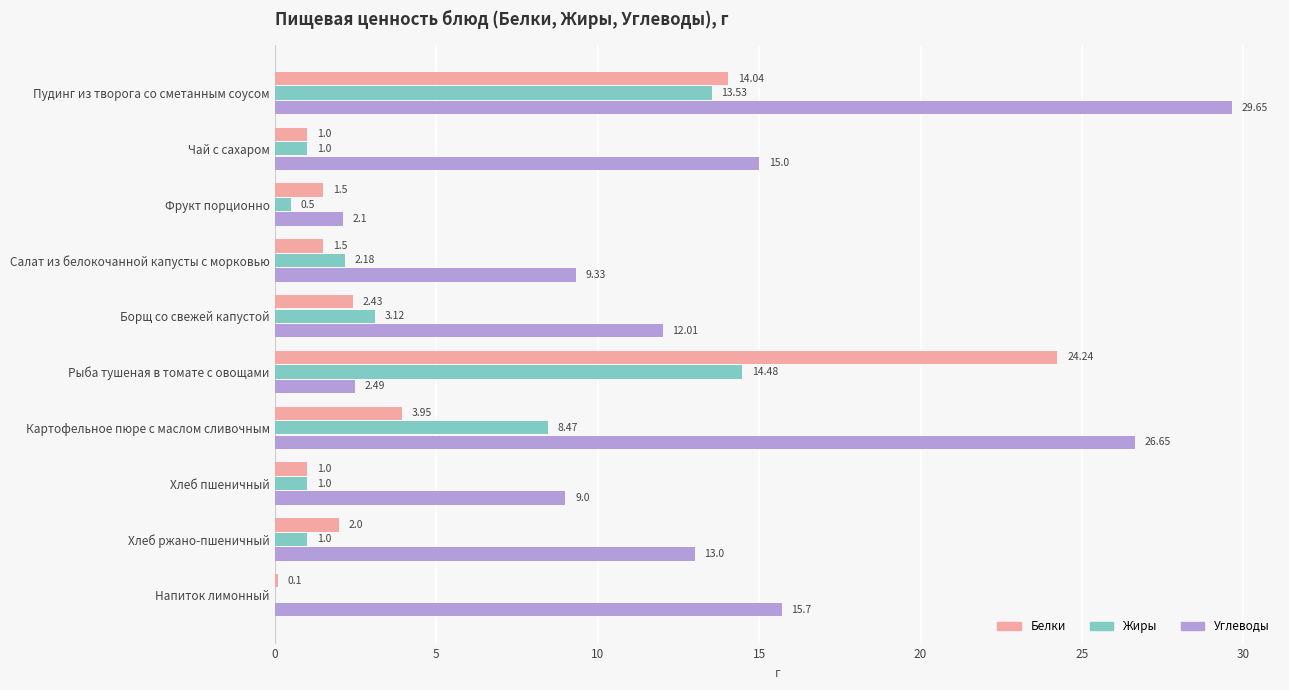

Which series has the largest total across all categories?

Углеводы